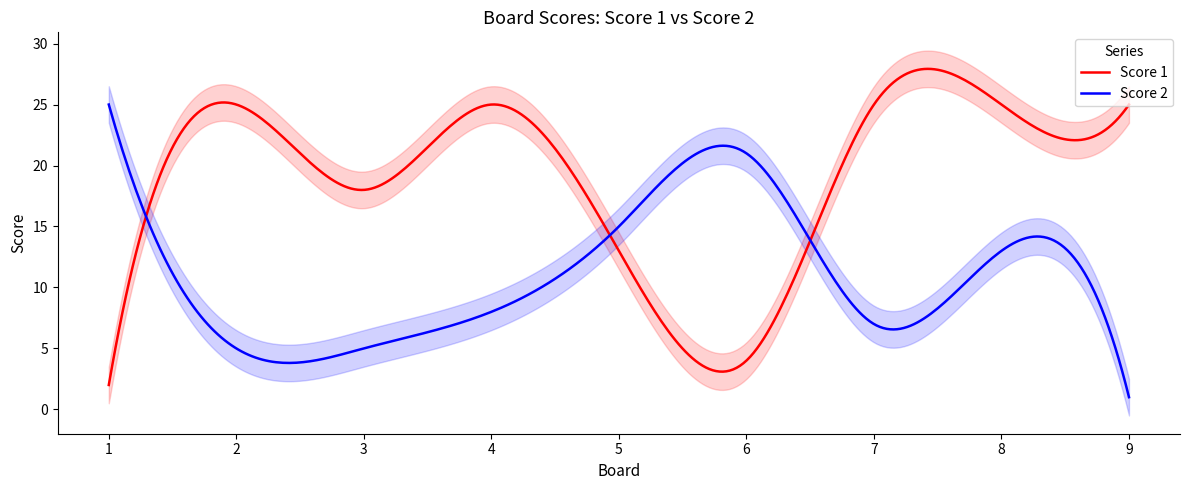

How many lines are shown in the chart?

2